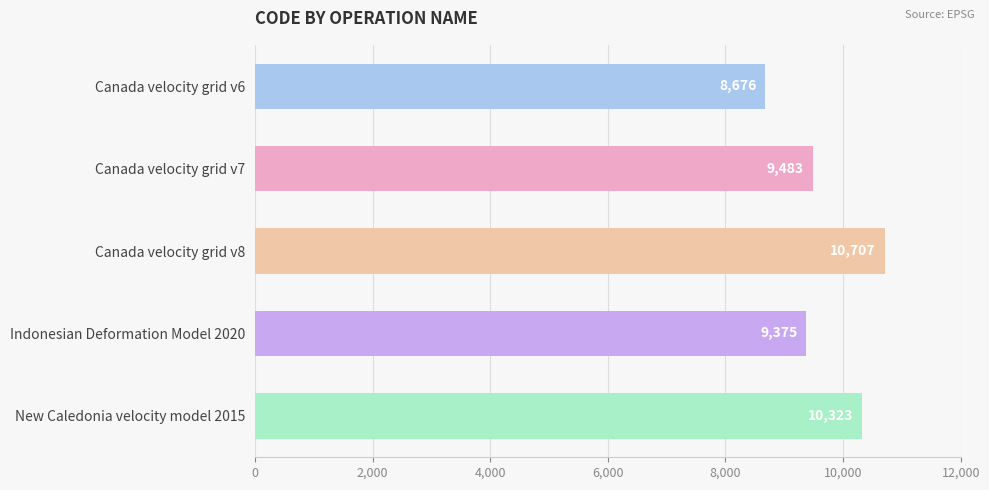

Reading top to bottom, list all the values displayed in this chart.

8676	9483	10707	9375	10323